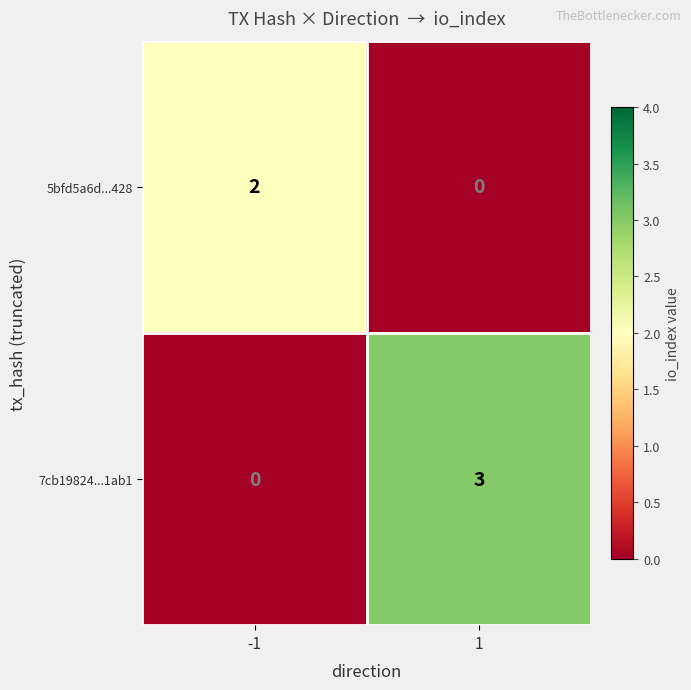

Is it true that 5bfd5a6d...428 equals -1 at 1?

False